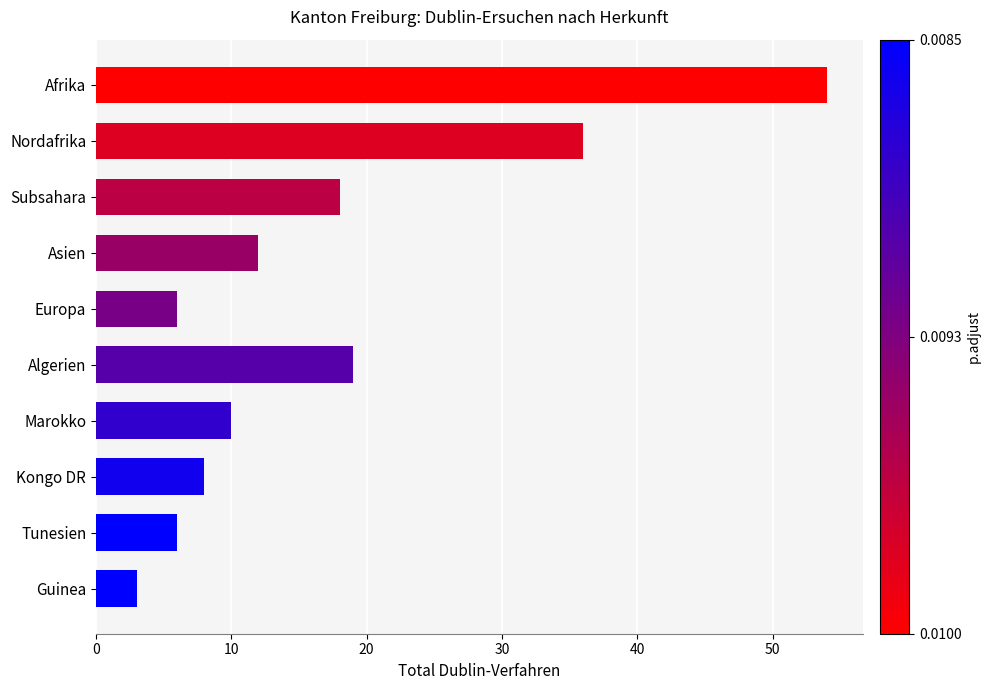

Is it true that the value at Afrika is 83?

False